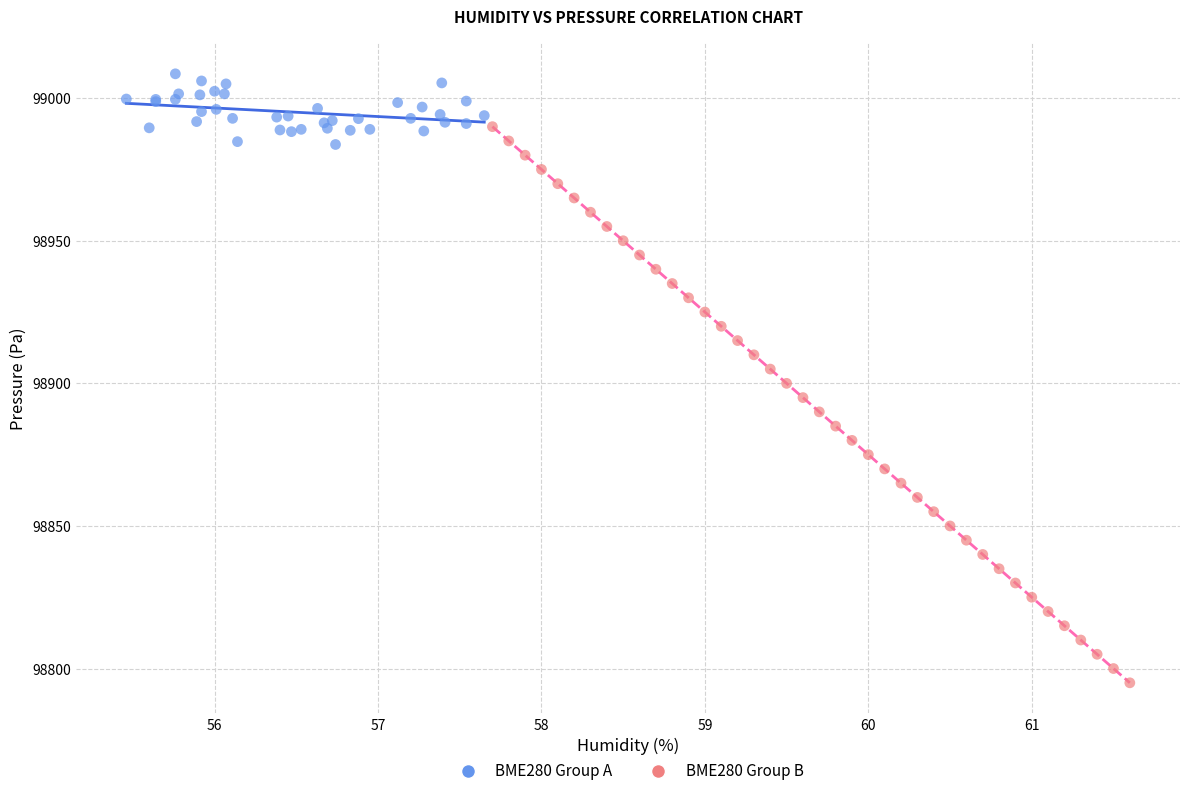

What are all the series names shown in the legend?

BME280 Group A, BME280 Group B